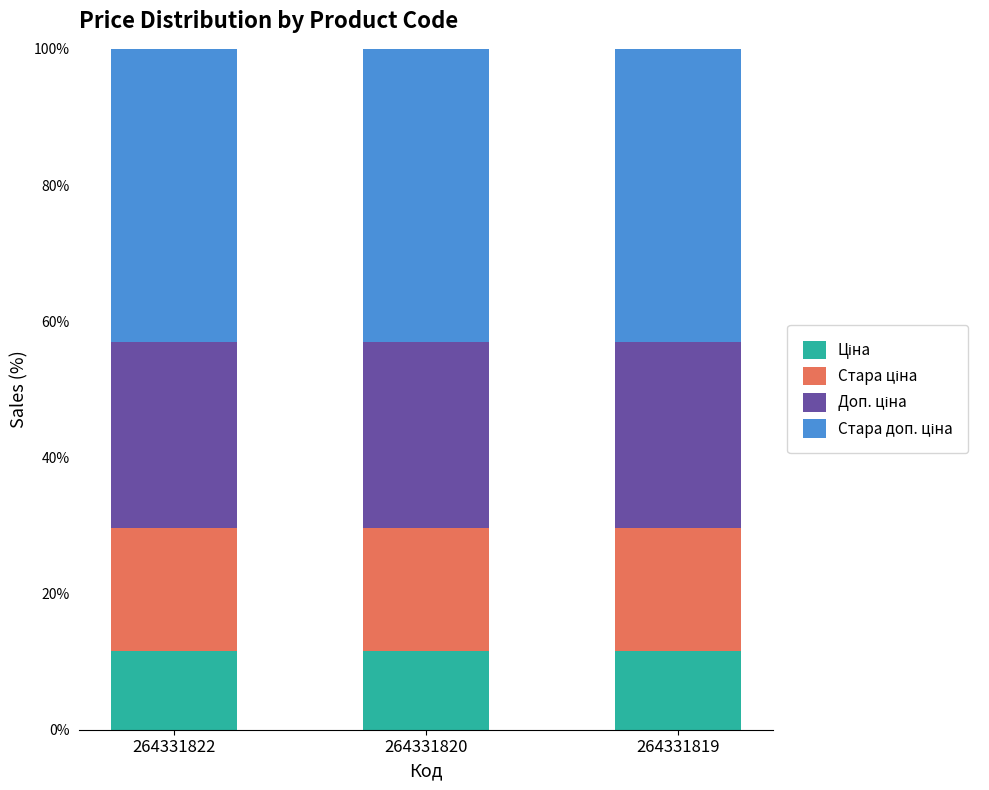

What is the total value across all series at 264331819?

100.0